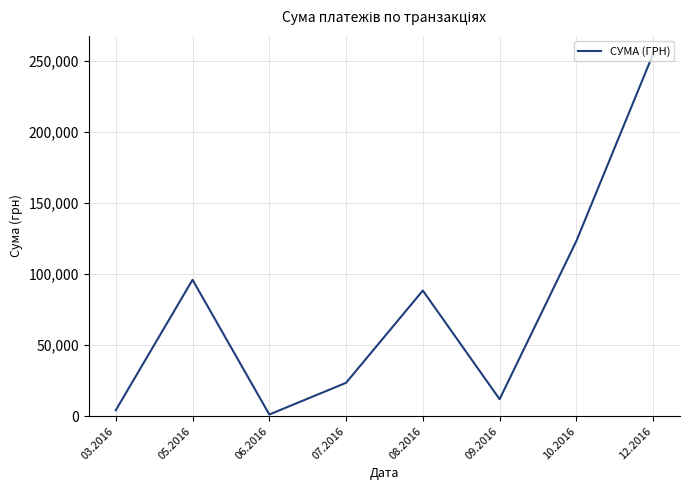

Which has a higher value, 10.2016 or 09.2016?

10.2016